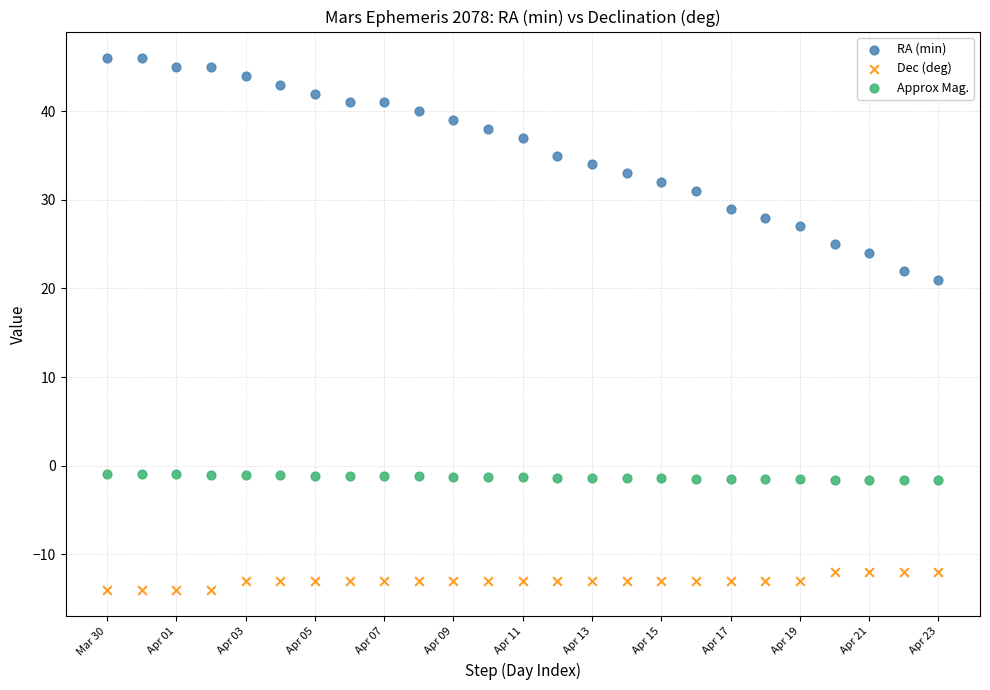

Which series reaches the minimum Y coordinate?

Dec (deg)